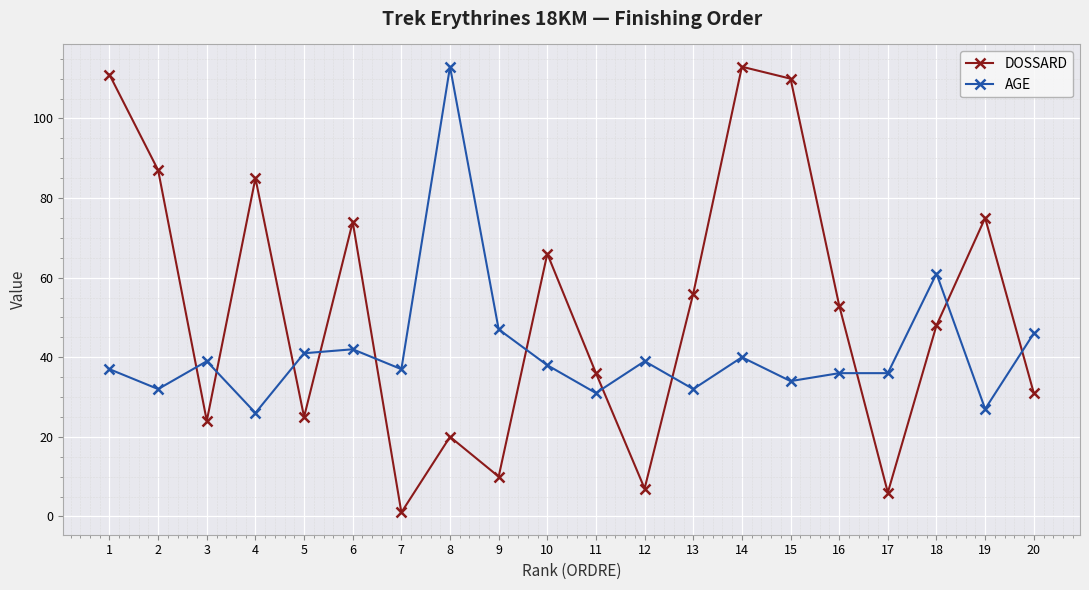

Reading left to right, extract all data points from this chart.

DOSSARD: 1=111	2=87	3=24	4=85	5=25	6=74	7=1	8=20	9=10	10=66	11=36	12=7	13=56	14=113	15=110	16=53	17=6	18=48	19=75	20=31
AGE: 1=37	2=32	3=39	4=26	5=41	6=42	7=37	8=113	9=47	10=38	11=31	12=39	13=32	14=40	15=34	16=36	17=36	18=61	19=27	20=46